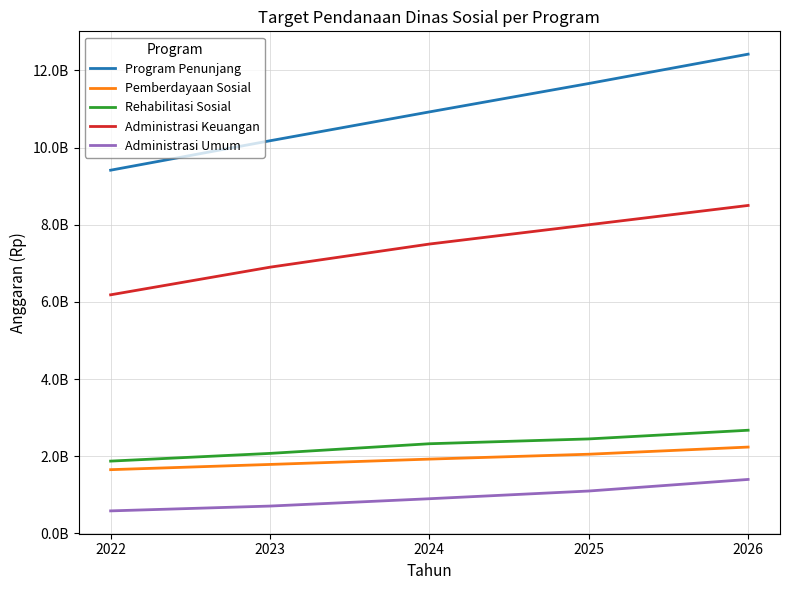

Is this an area chart (filled region under the line)?

No